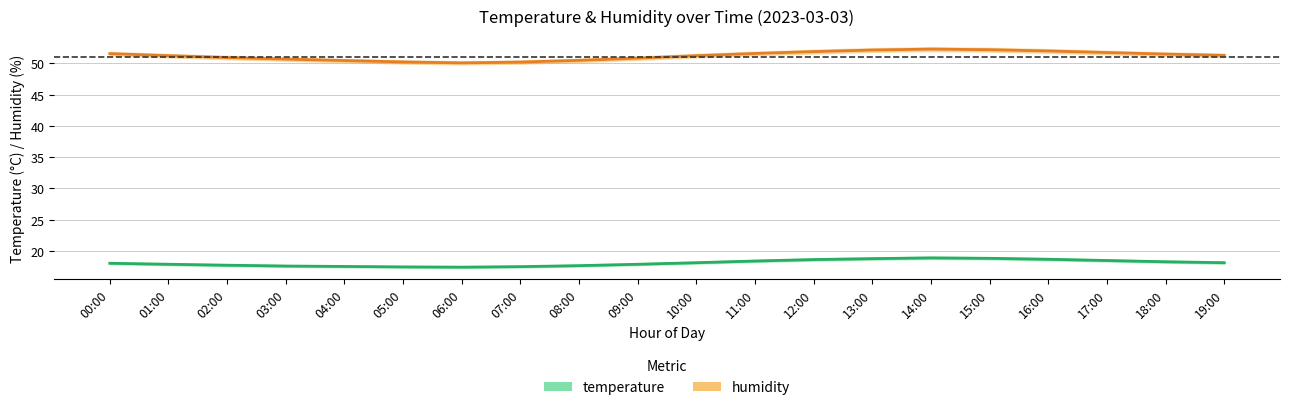

The humidity series shows 90.6 at 13:00. True or false?

False